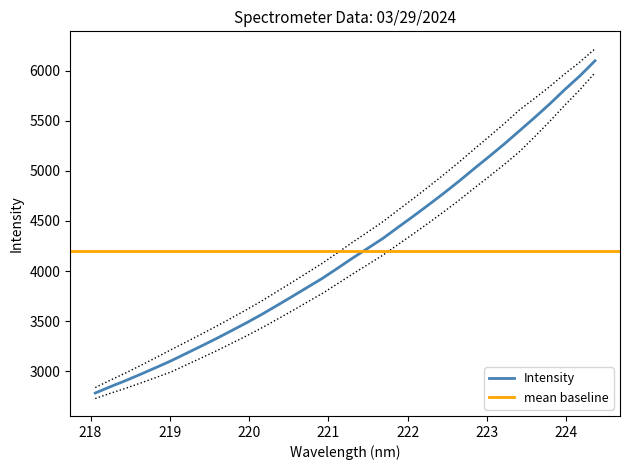

What is the highest value of the Intensity series?

6097.9